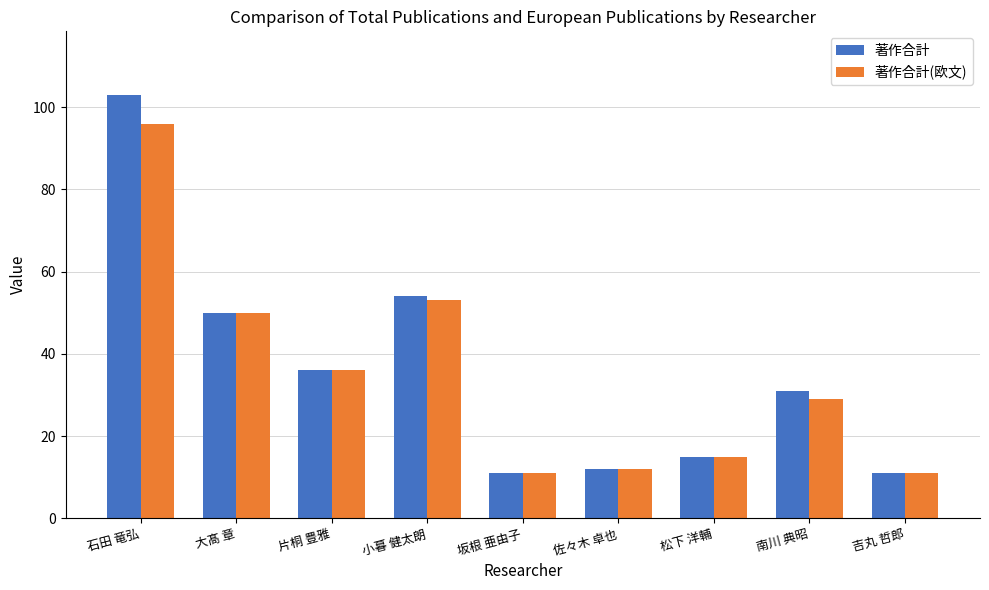

What is the minimum value shown in the chart?

11